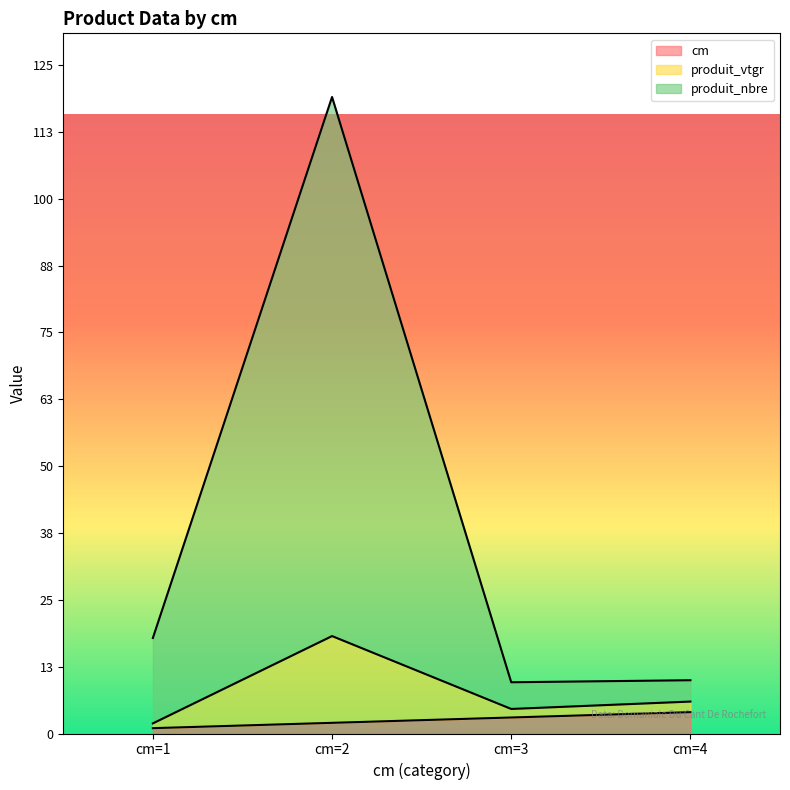

What are all the series names shown in the legend?

cm, produit_vtgr, produit_nbre